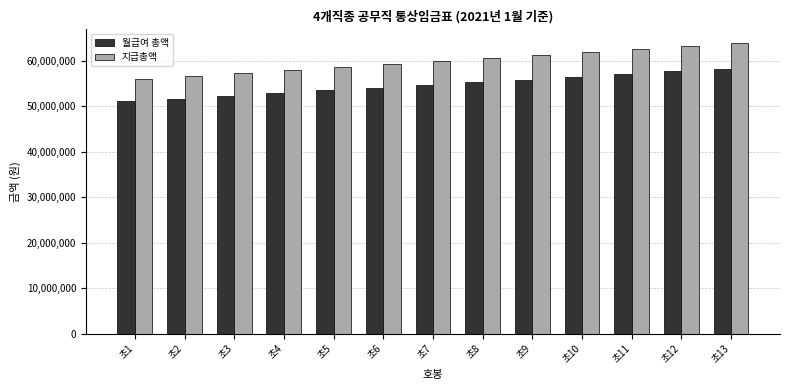

List the labels in order of 월급여 총액 value, largest first.

초13, 초12, 초11, 초10, 초9, 초8, 초7, 초6, 초5, 초4, 초3, 초2, 초1